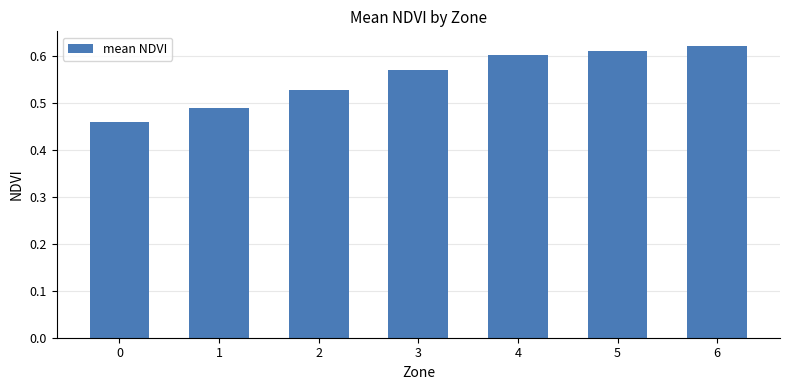

The value at 2 is 0.3. True or false?

False